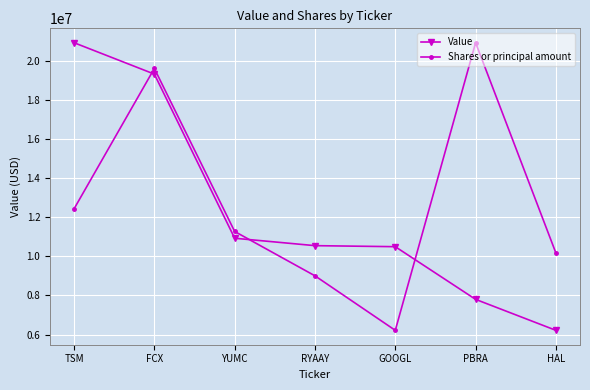

True or false: Value has a value of 10494972.0 at GOOGL.

True